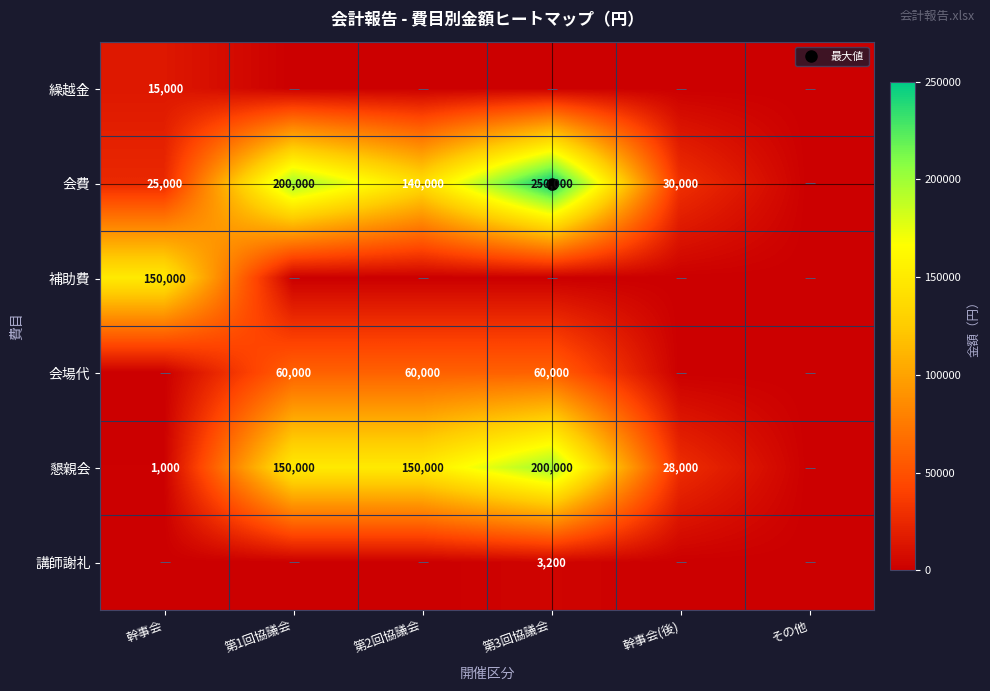

How many values in the 繰越金 series exceed 0?

1